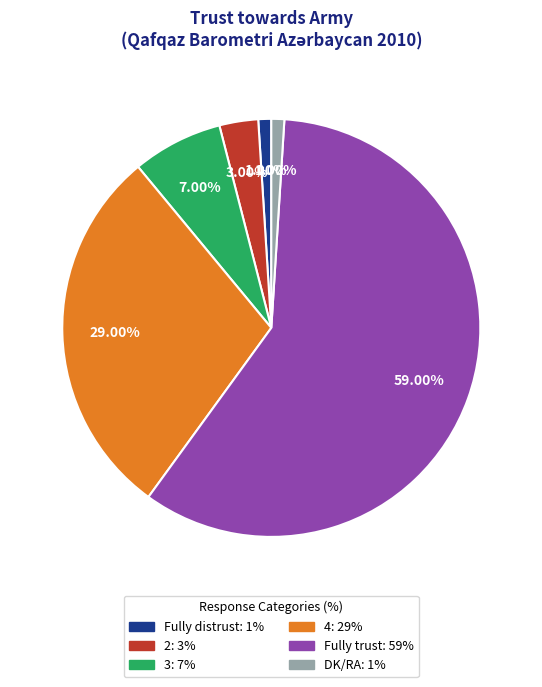

Do 3 and DK/RA together represent more than half of the pie?

No